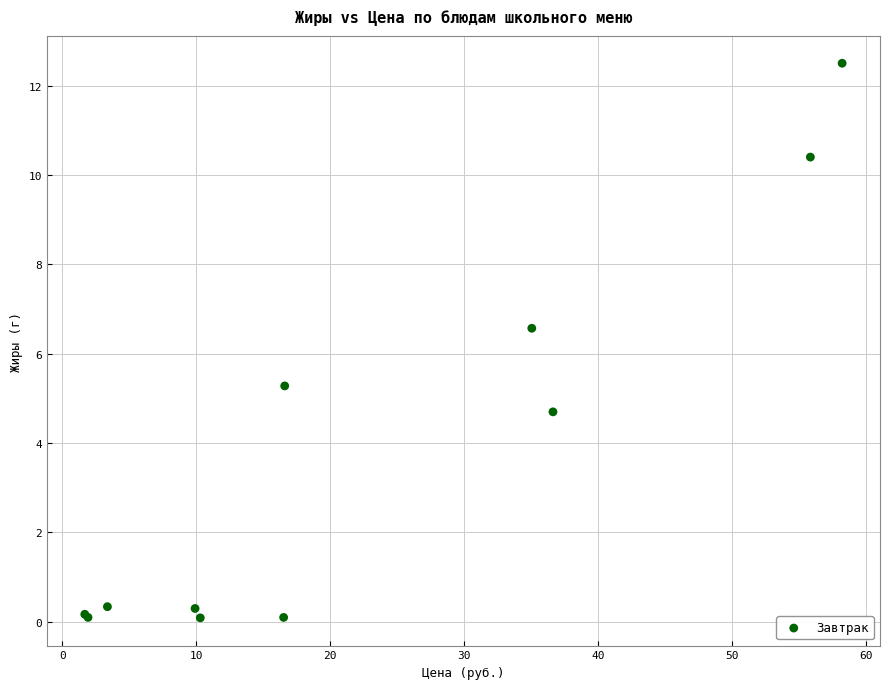

What Y value in the scatter plot is closest to 6?

6.6